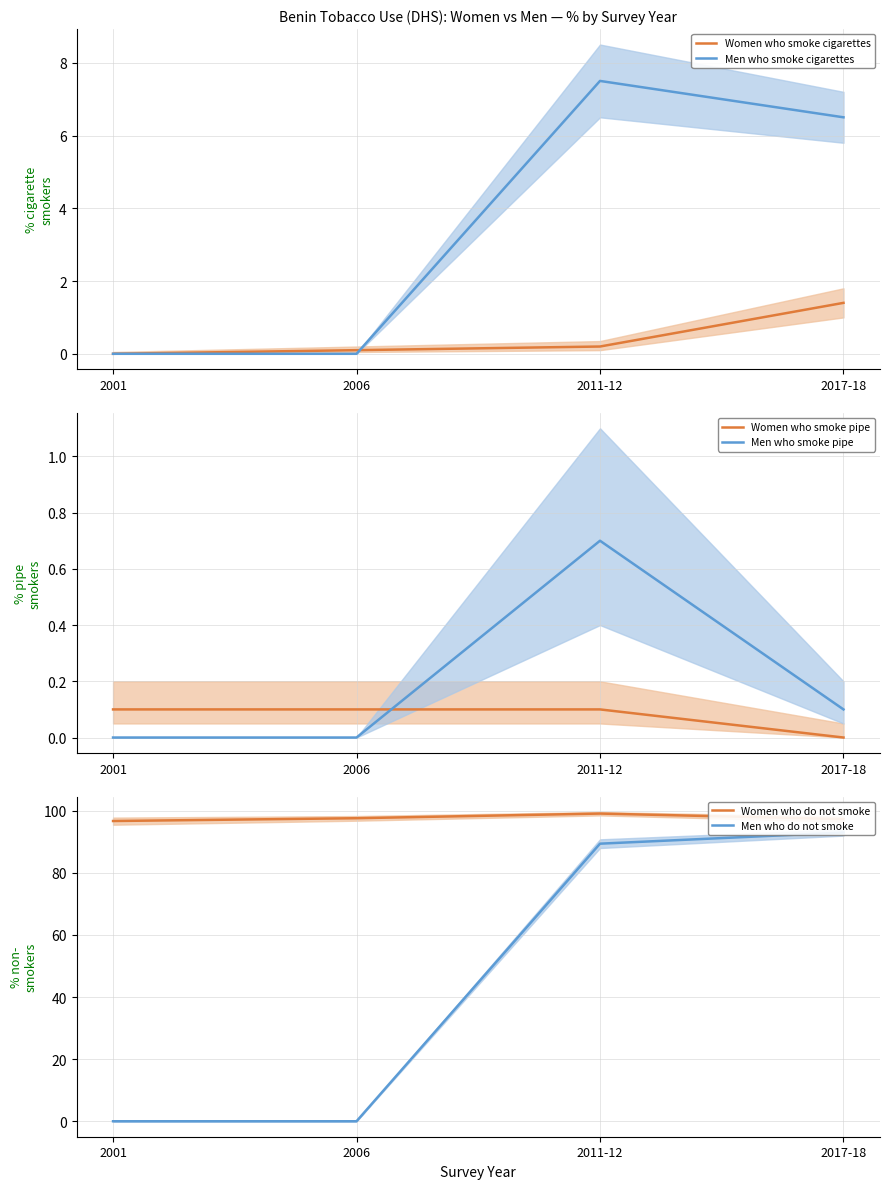

What is the greatest value displayed?

99.1